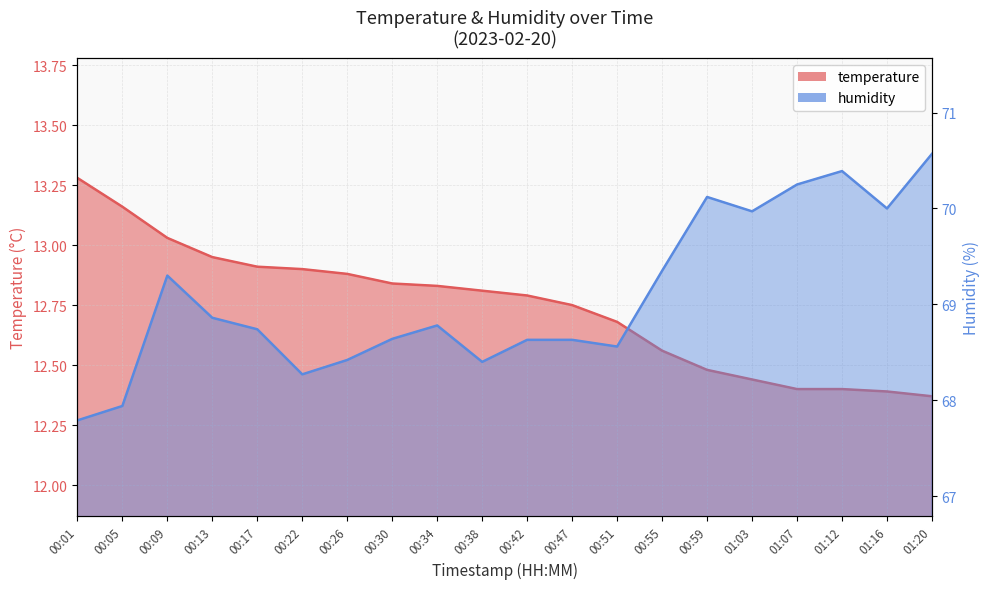

True or false: temperature and humidity intersect in this chart.

False